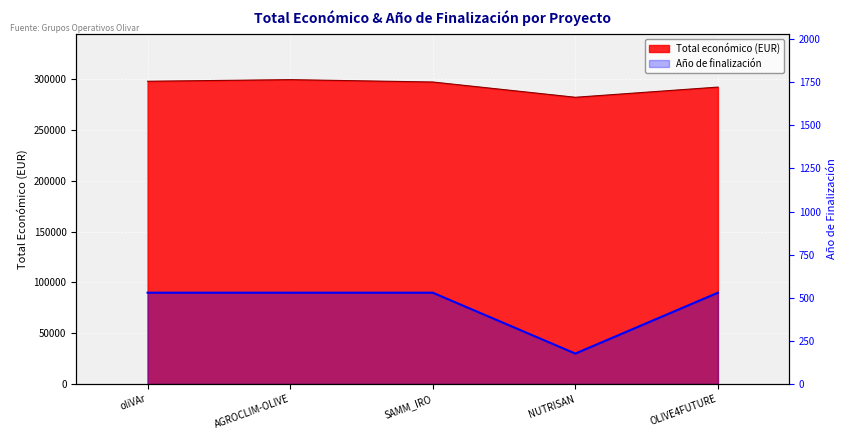

How many lines are shown in the chart?

2